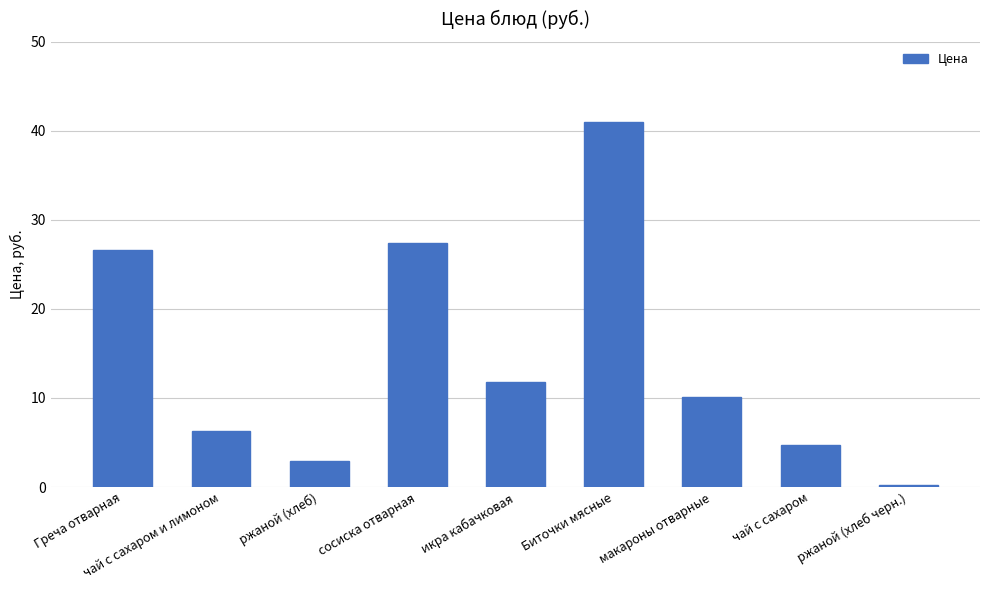

How many values exceed 10?

5